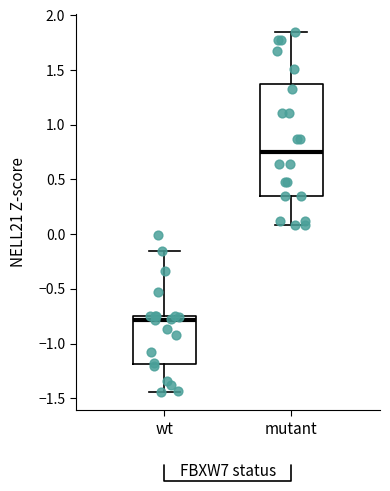

Where is the lower edge of the box for mutant on the y-axis? The values are not printed on the chart, so give them approximately, as read against the axis.

0.35